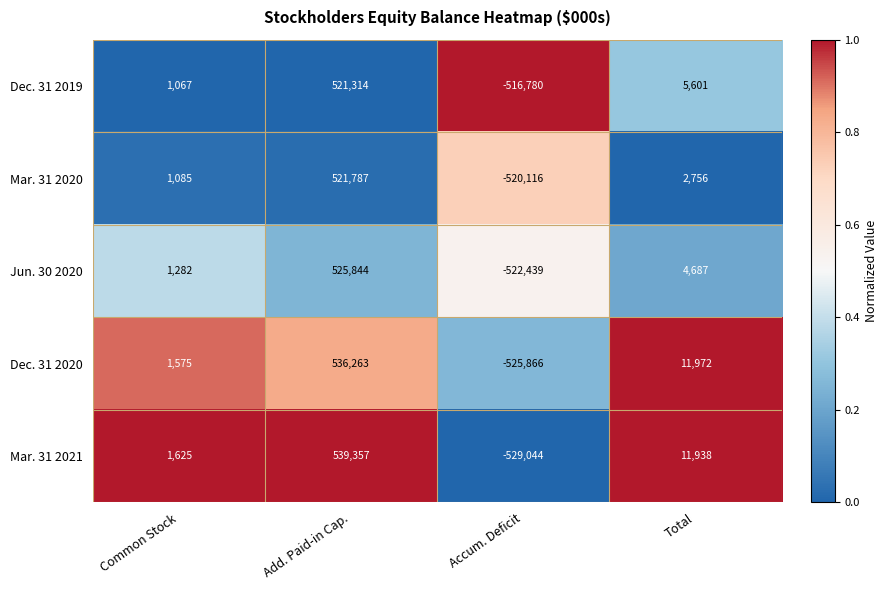

Count the number of categories in the chart.

4